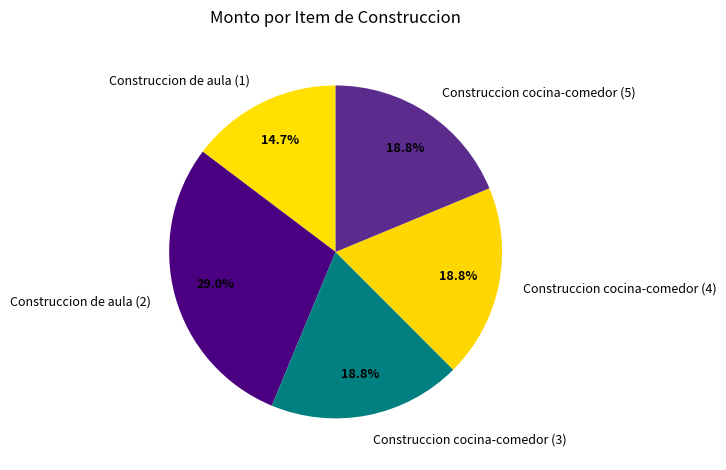

True or false: Construccion de aula (1) accounts for 15% of the total.

True